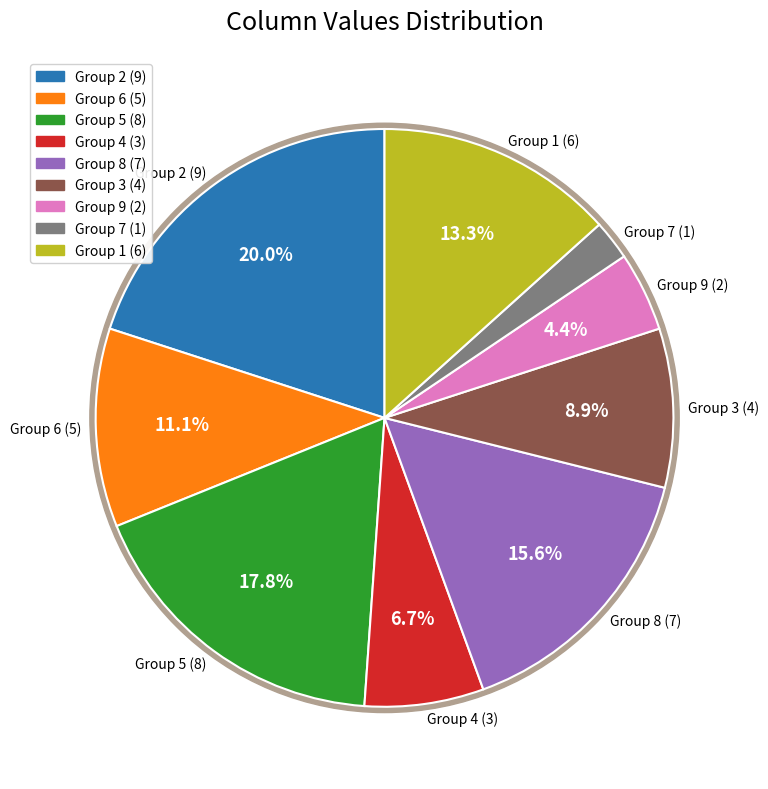

What is the largest slice in the pie chart?

2